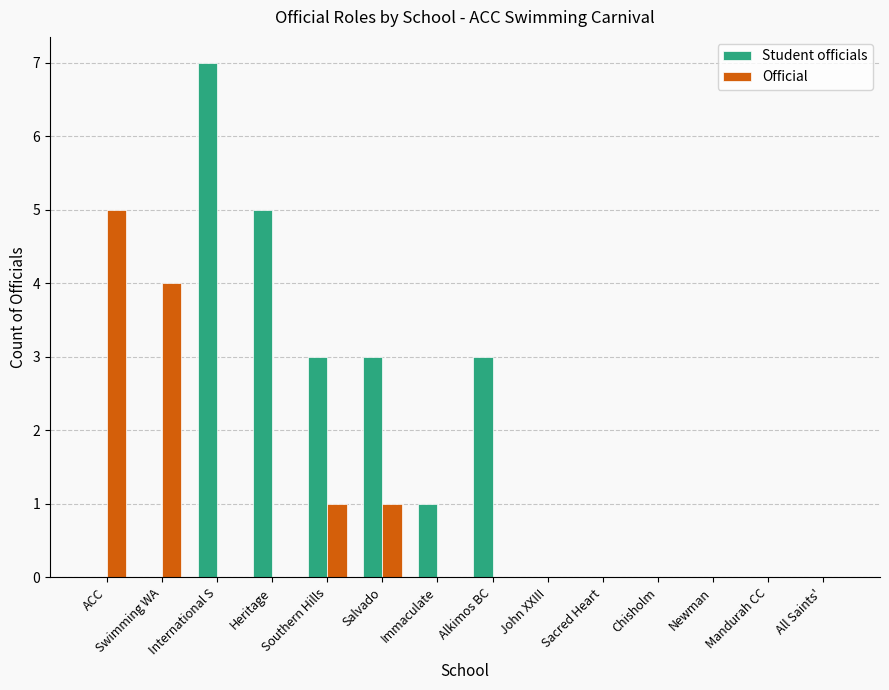

Count the Student officials values in the range 0 to 3.

12